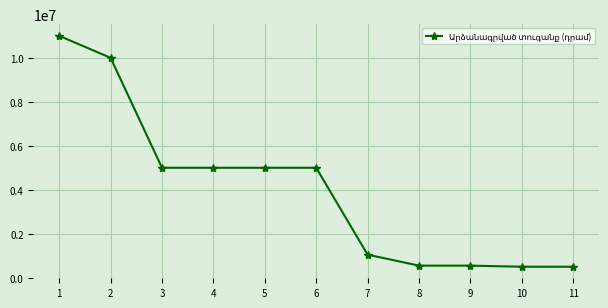

Where does the data first go above 5000000?

1